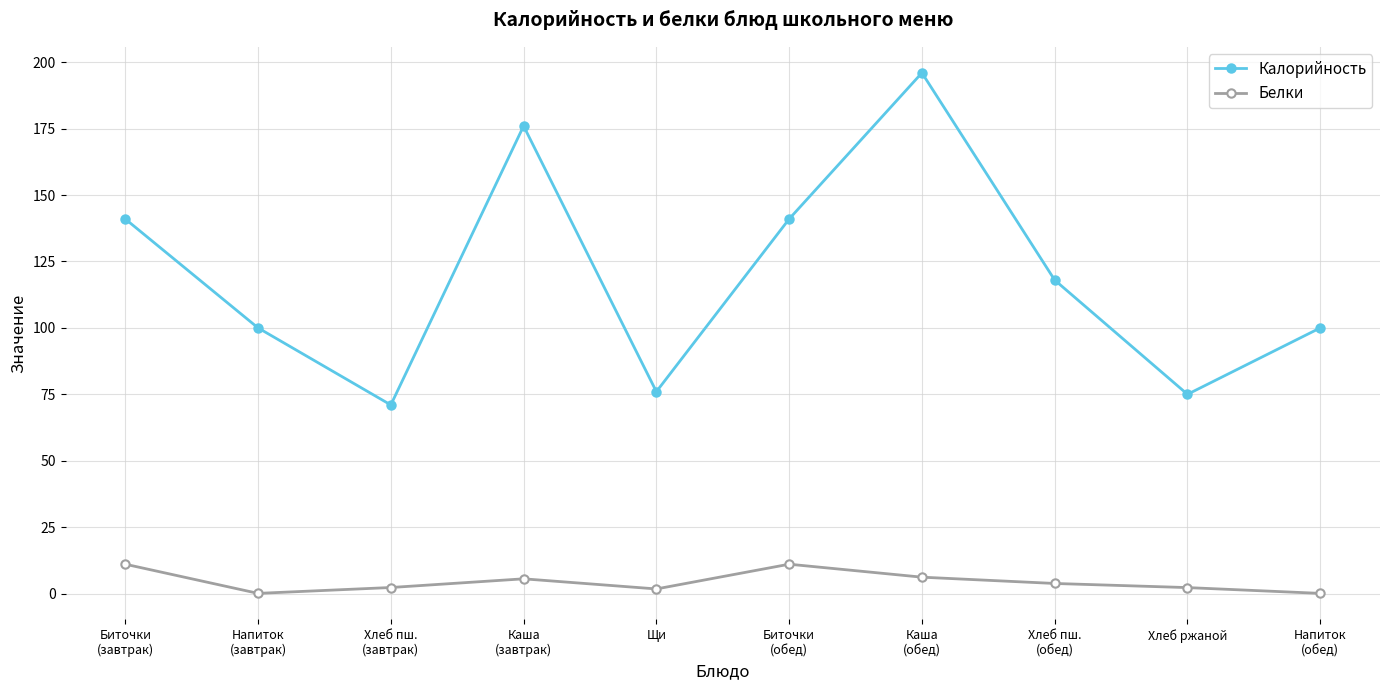

How many categories are shown in the chart?

10